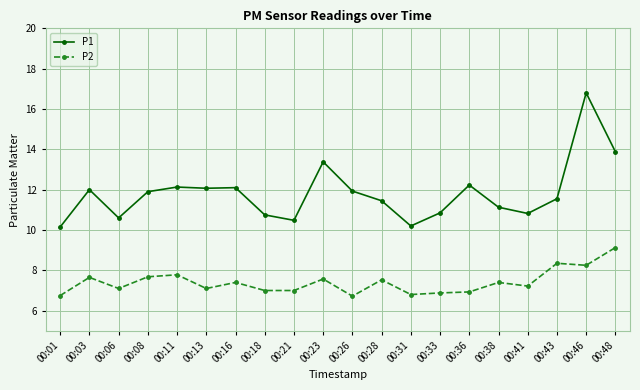

At which label is P1 closest to 13?

00:23